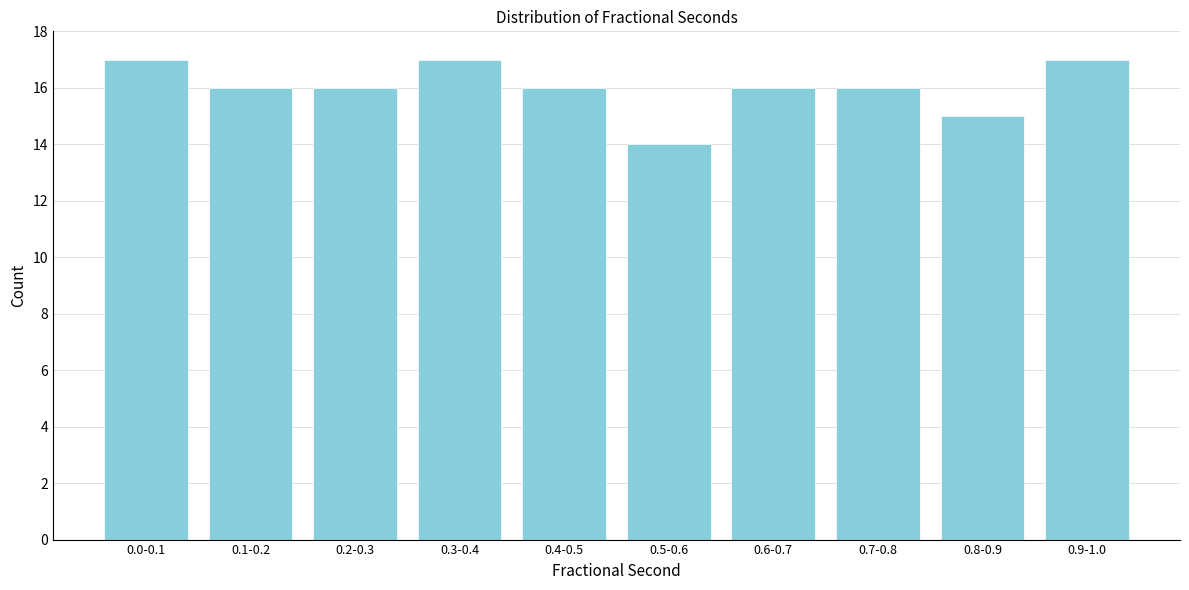

Reading right to left, transcribe all the data shown in this chart.

0.9-1.0=17	0.8-0.9=15	0.7-0.8=16	0.6-0.7=16	0.5-0.6=14	0.4-0.5=16	0.3-0.4=17	0.2-0.3=16	0.1-0.2=16	0.0-0.1=17